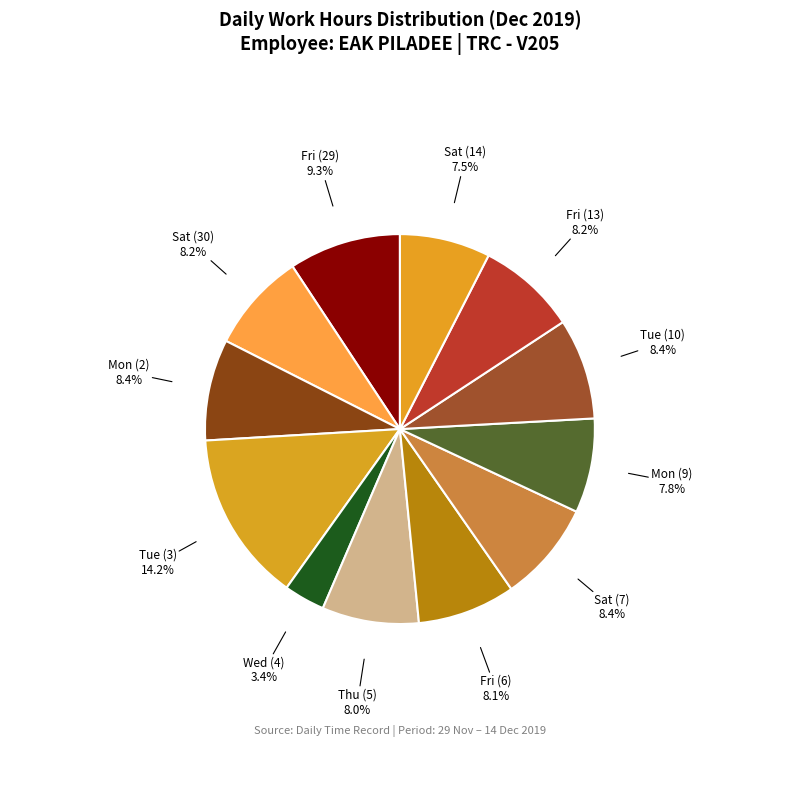

Does Wed (4) account for over 50% of the chart?

No